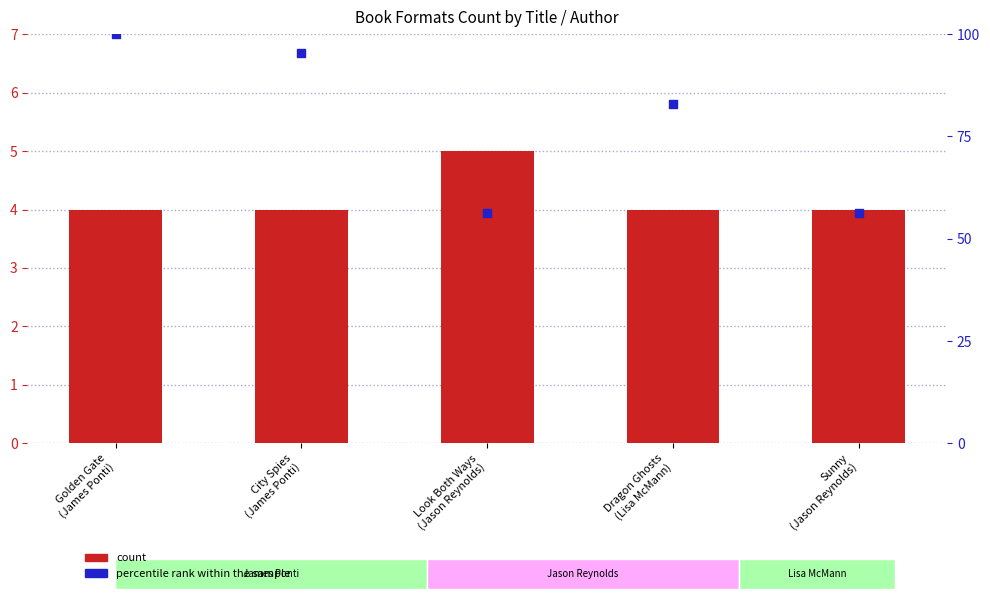

What are all the series names shown in the legend?

count, percentile rank within the sample